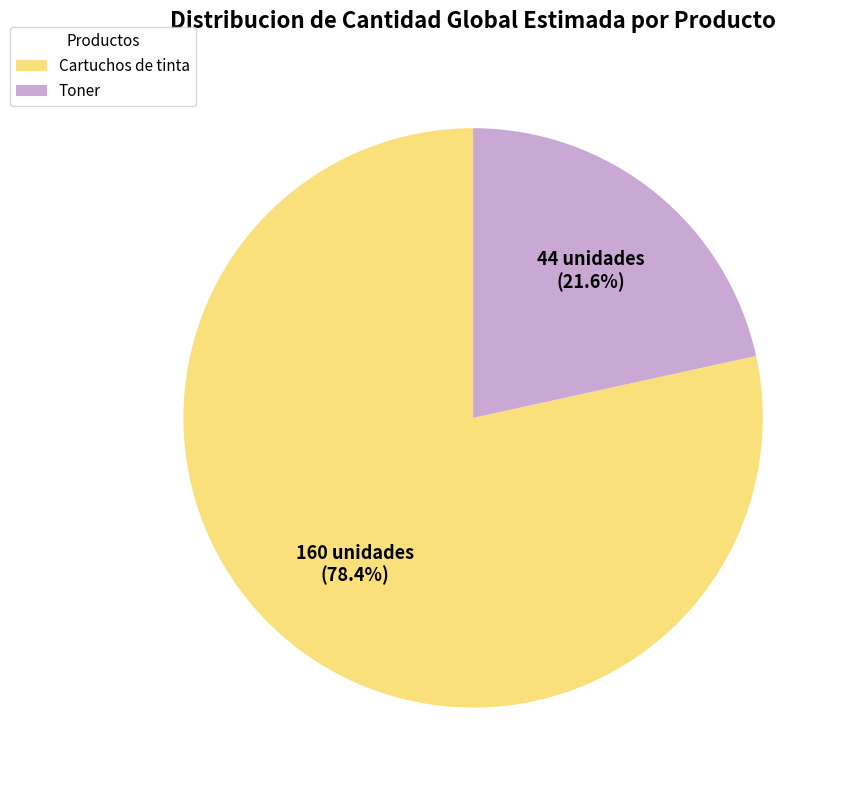

Count the number of slices in the pie.

2